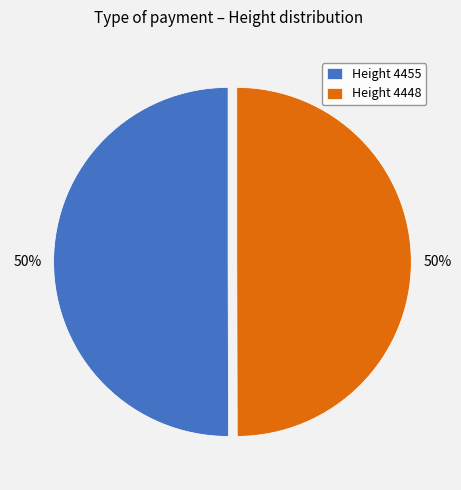

Approximately how many times larger is the value at Height 4455 compared to Height 4448?

1.0